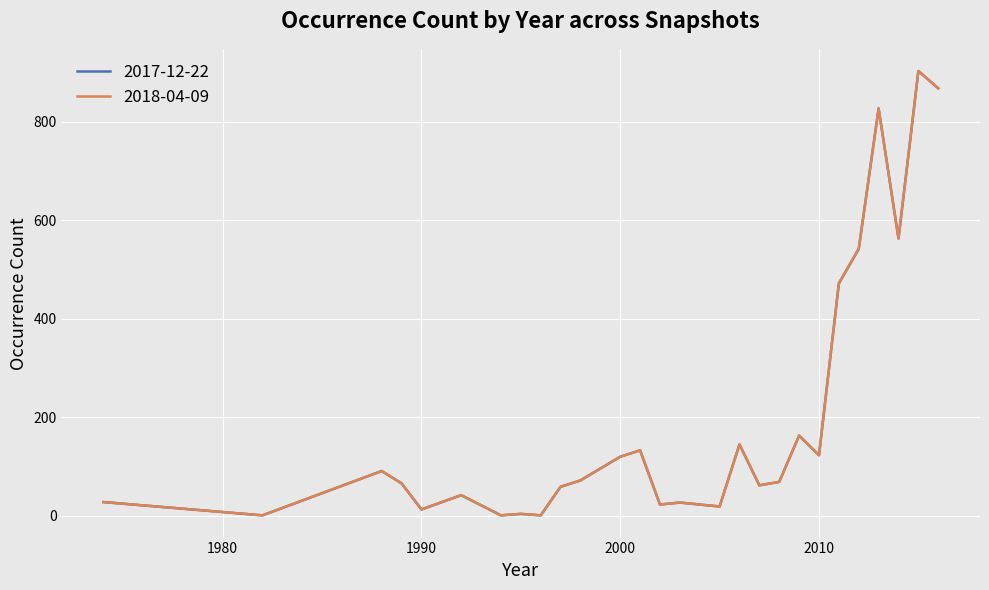

At which category is the sum across all series the highest?

2015